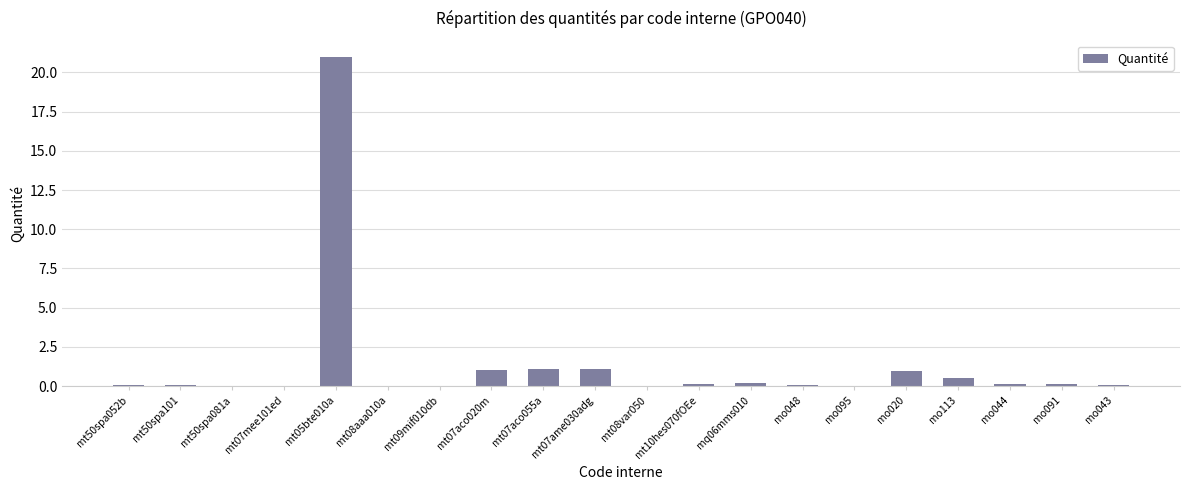

What is the greatest value displayed?

21.0